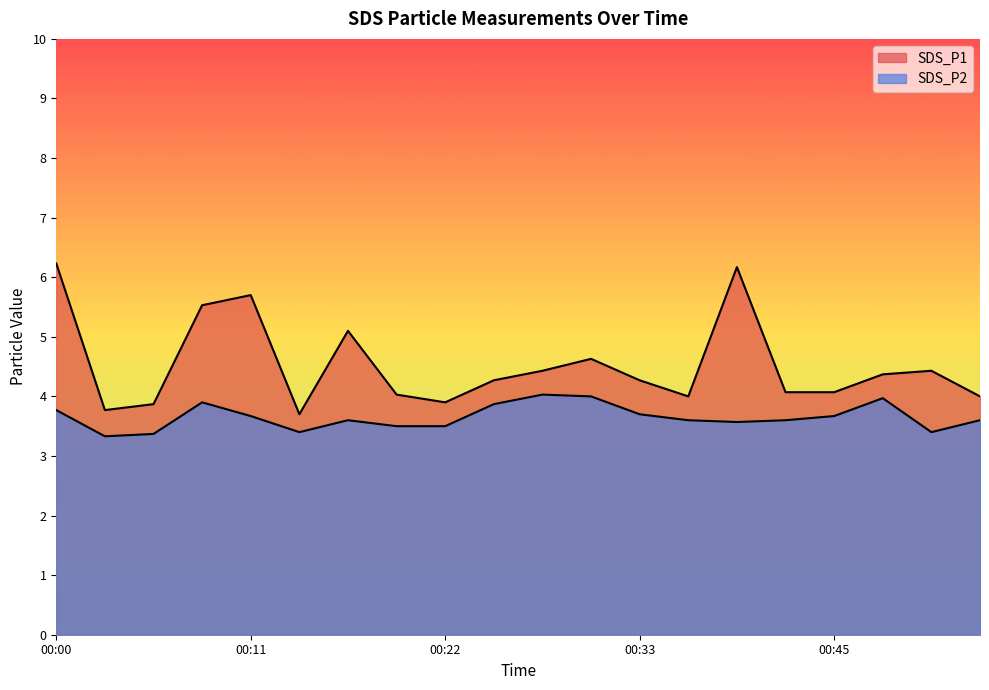

Does the chart have visible grid lines?

No